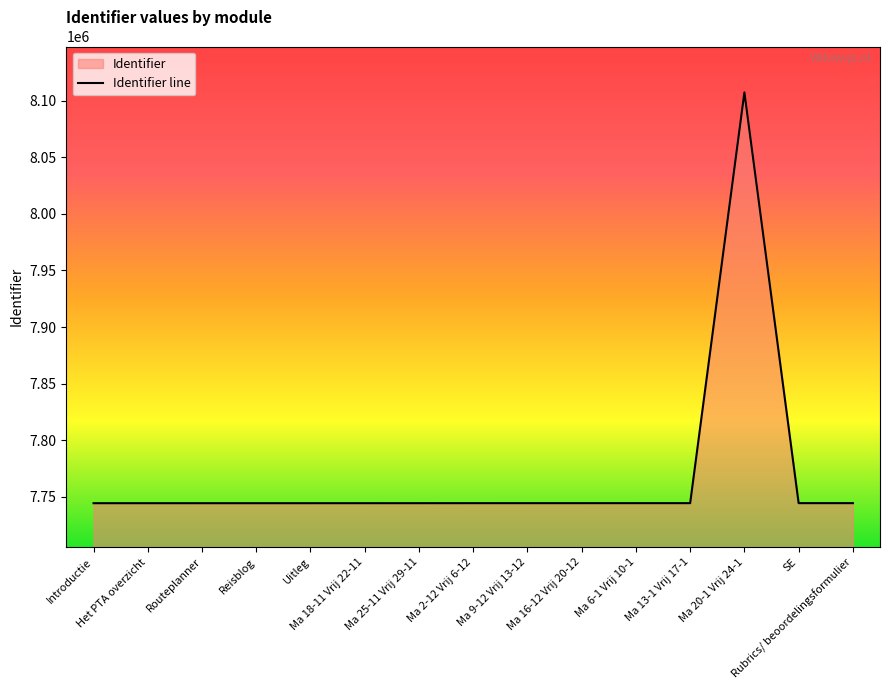

Reading left to right, list all the values displayed in this chart.

Introductie=7744434	Het PTA overzicht=7744436	Routeplanner=7744438	Reisblog=7744440	Uitleg=7744441	Ma 18-11 Vrij 22-11=7744443	Ma 25-11 Vrij 29-11=7744452	Ma 2-12 Vrij 6-12=7744465	Ma 9-12 Vrij 13-12=7744469	Ma 16-12 Vrij 20-12=7744472	Ma 6-1 Vrij 10-1=7744475	Ma 13-1 Vrij 17-1=7744478	Ma 20-1 Vrij 24-1=8107261	SE=7744482	Rubrics/ beoordelingsformulier=7744484